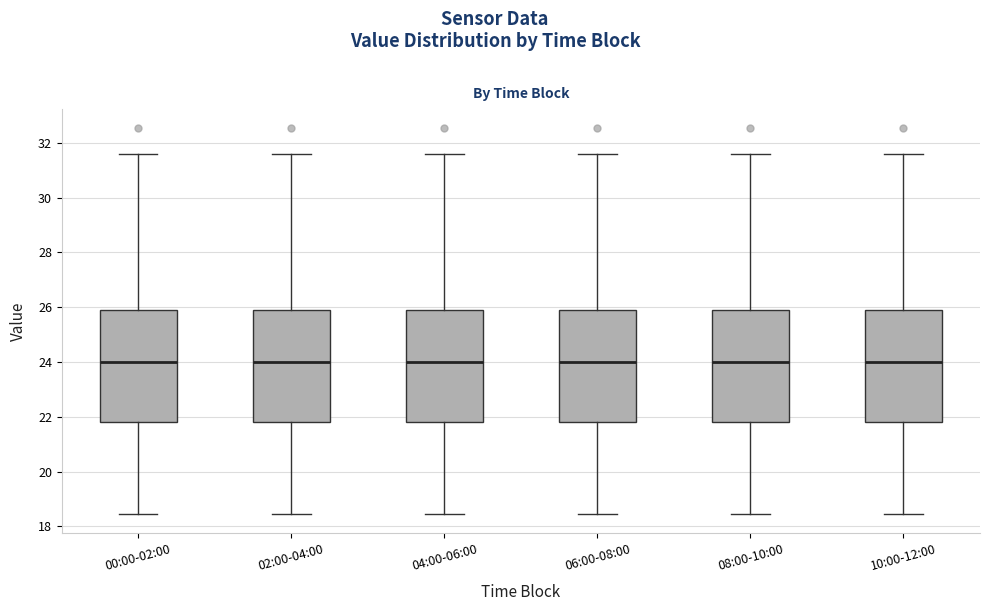

Reading left to right, read every box against the y-axis: the position of its median line, the range the box covers, and the ends of its whiskers. The values are not printed on the chart, so give them approximately, as read against the axis.

00:00-02:00: median 24.0, box 21.8 to 25.8, whiskers 18.4 to 31.6
02:00-04:00: median 24.0, box 21.8 to 25.8, whiskers 18.4 to 31.6
04:00-06:00: median 24.0, box 21.8 to 25.8, whiskers 18.4 to 31.6
06:00-08:00: median 24.0, box 21.8 to 25.8, whiskers 18.4 to 31.6
08:00-10:00: median 24.0, box 21.8 to 25.8, whiskers 18.4 to 31.6
10:00-12:00: median 24.0, box 21.8 to 25.8, whiskers 18.4 to 31.6